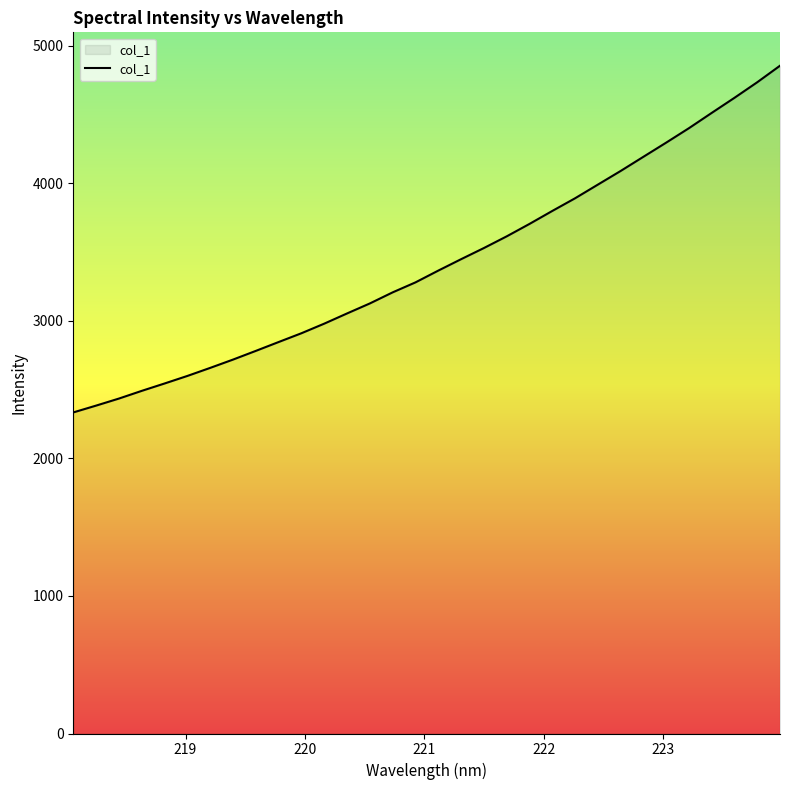

What is the maximum value shown in the chart?

4855.4